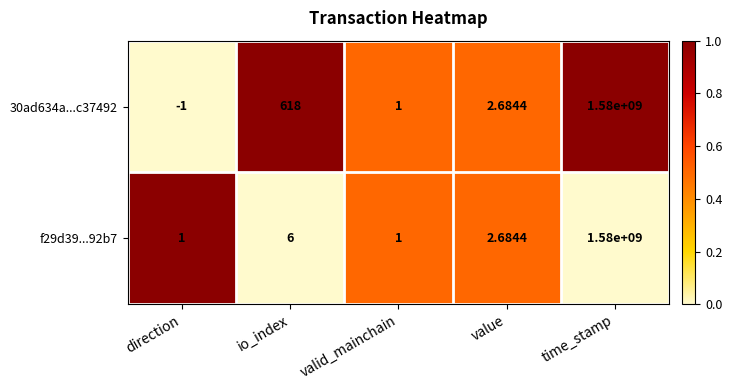

What is the maximum value shown in the chart?

1580000000.0